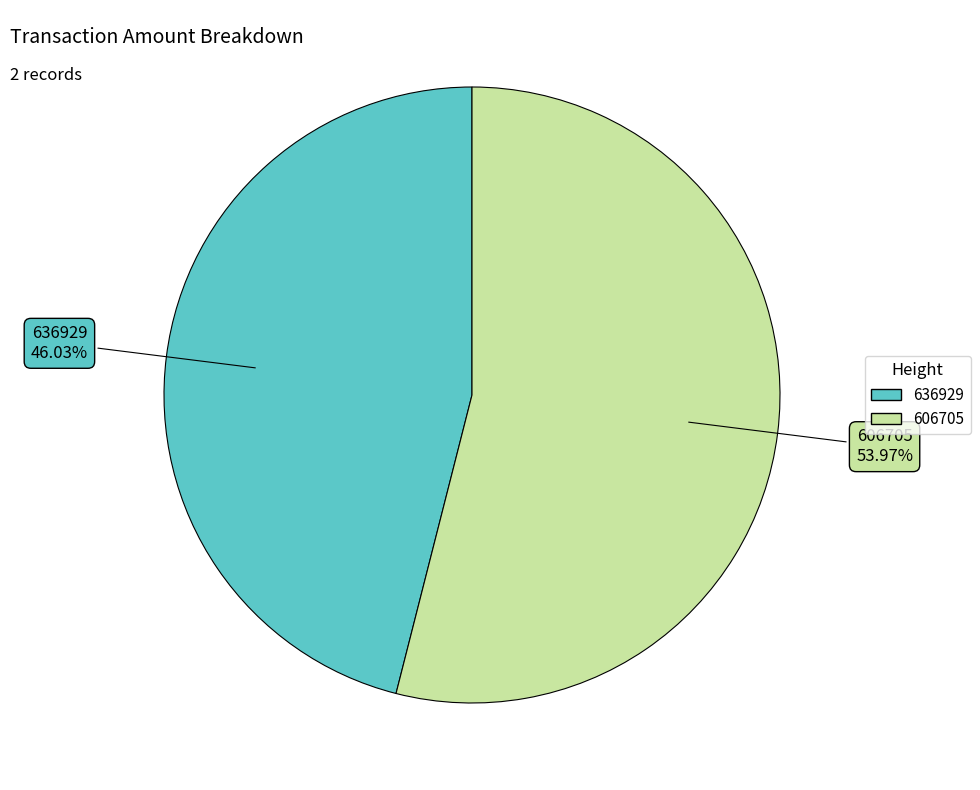

Combined, do 636929 and 606705 account for over 50%?

Yes